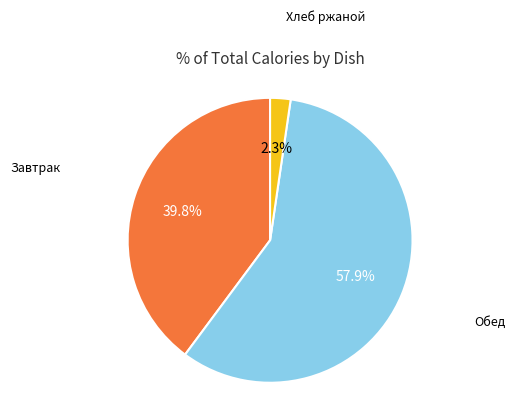

Is there any slice that represents more than half of the pie?

Yes